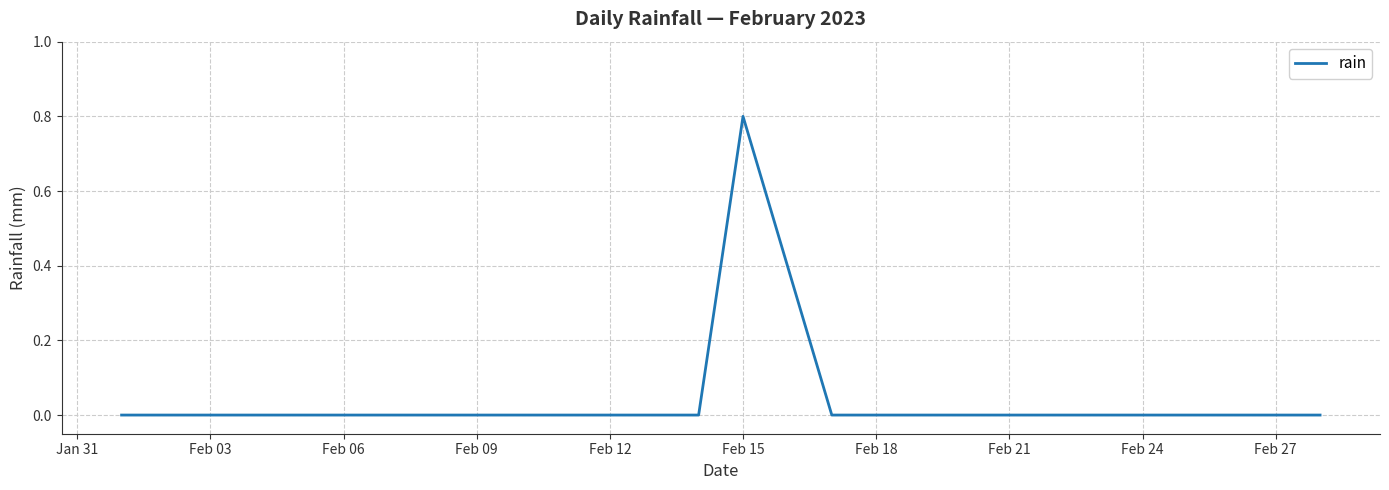

What is the greatest value displayed?

0.8